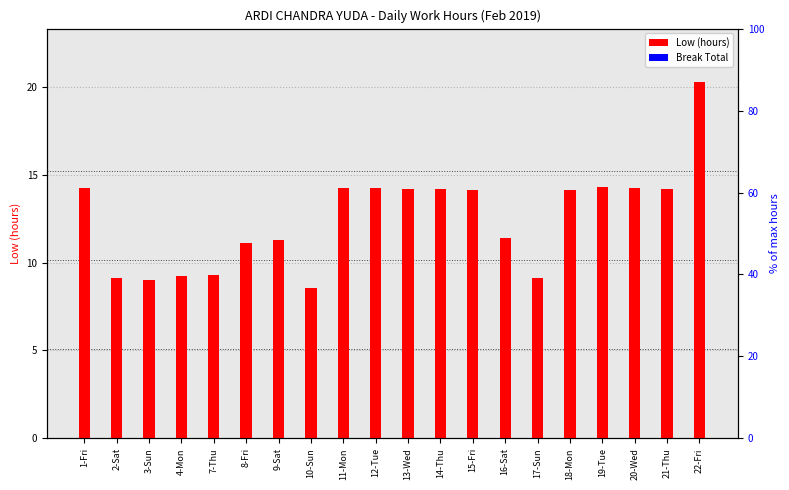

Where is Low (hours) nearest to the value 14?

18-Mon